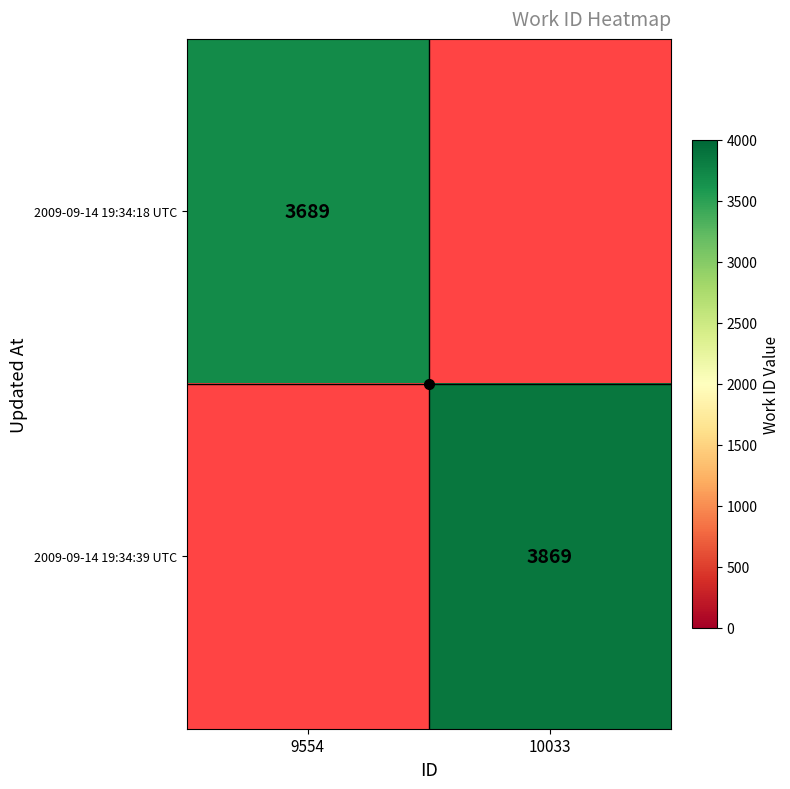

Is the value of 2009-09-14 19:34:39 UTC at 9554 greater than the value of 2009-09-14 19:34:18 UTC at 10033?

No